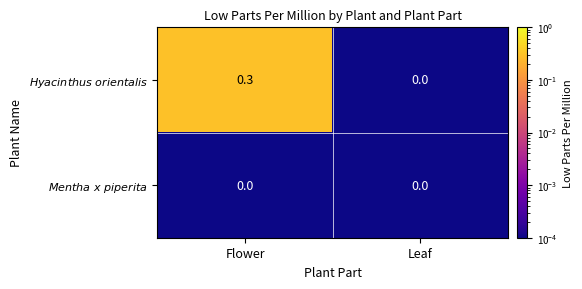

What is the spread (max minus min) of values at Flower?

0.3